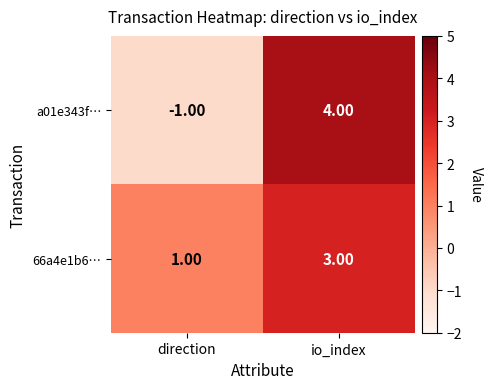

At which category is the sum across all series the highest?

io_index